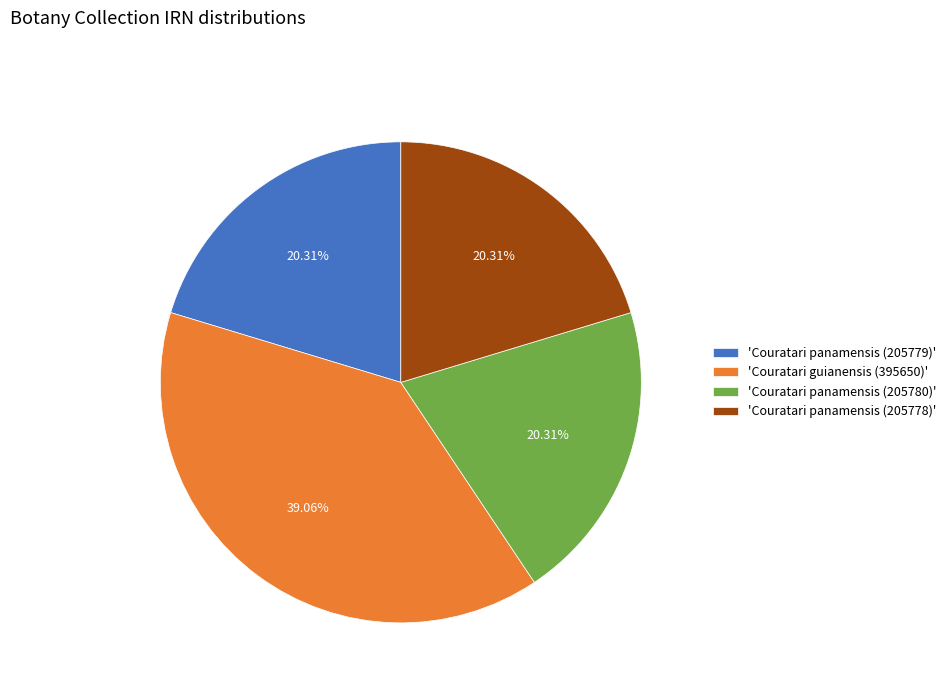

Between 'Couratari panamensis (205780)' and 'Couratari guianensis (395650)', which is larger?

'Couratari guianensis (395650)'